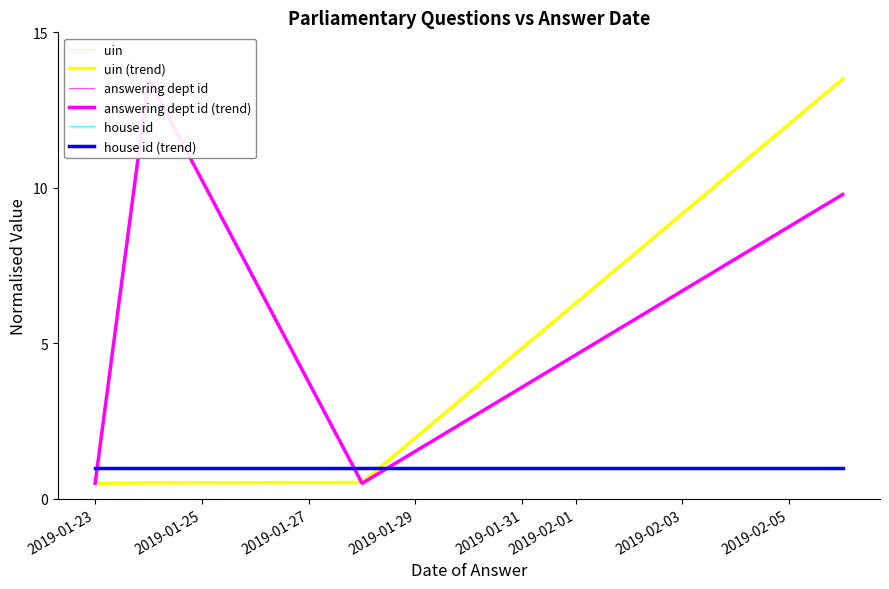

What is the value of the answering dept id point at the 3rd from the left?

0.5